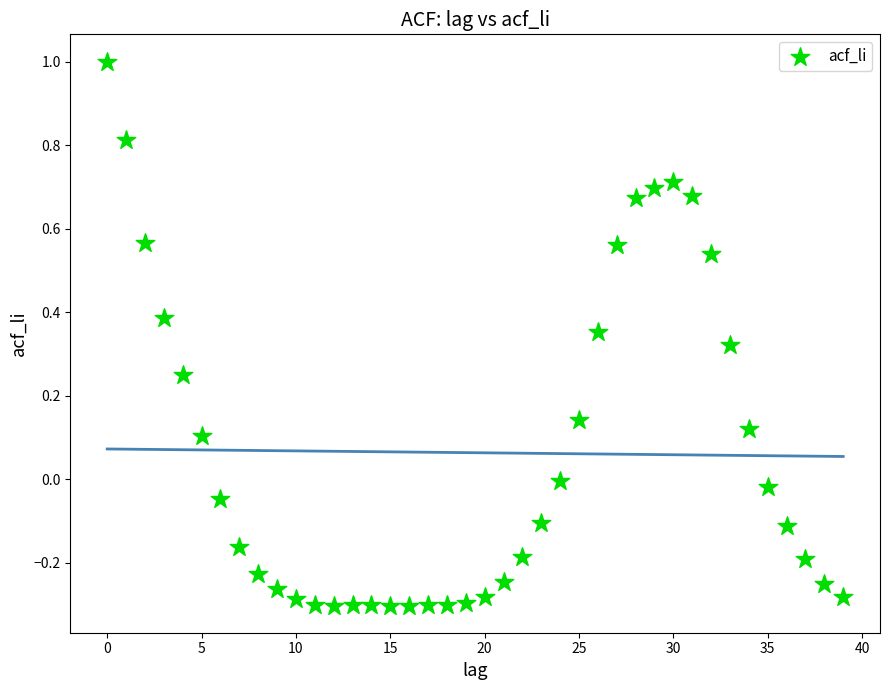

What is the range of Y values (max minus min)?

1.3